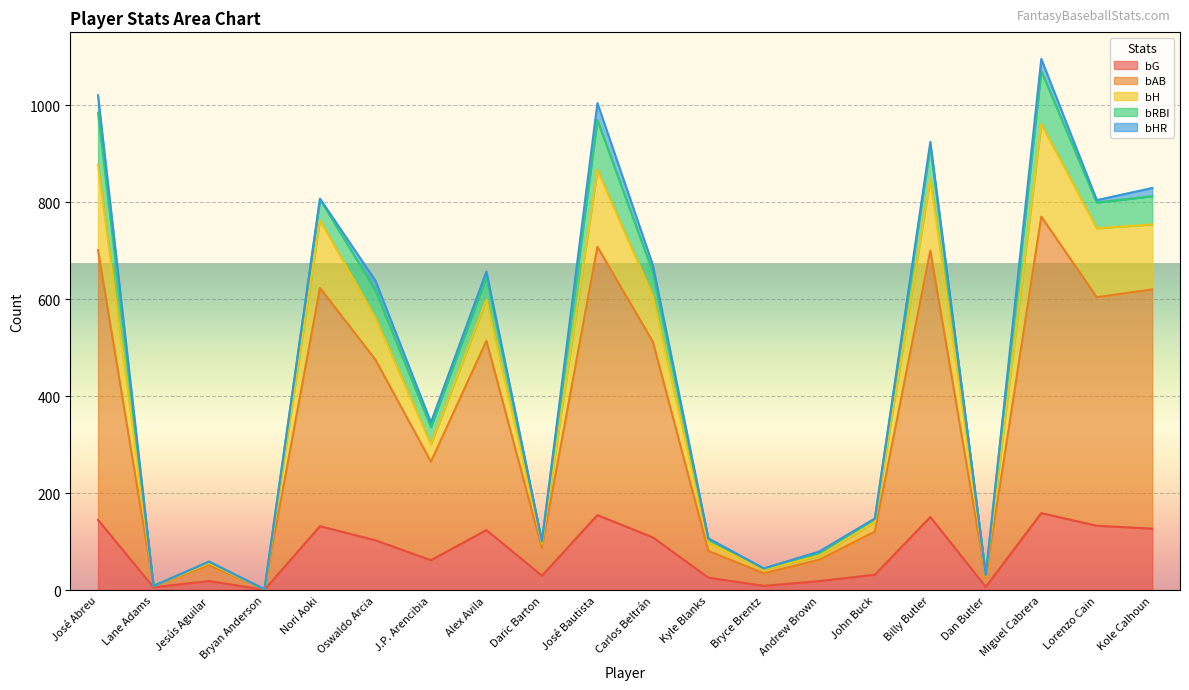

What is the difference between the second highest and minimum values in the bG series?

154